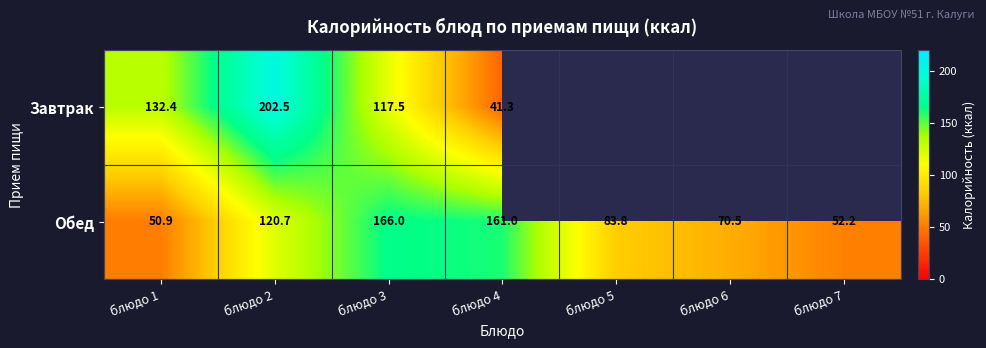

Rank the series at блюдо 1 from lowest to highest value.

Обед, Завтрак